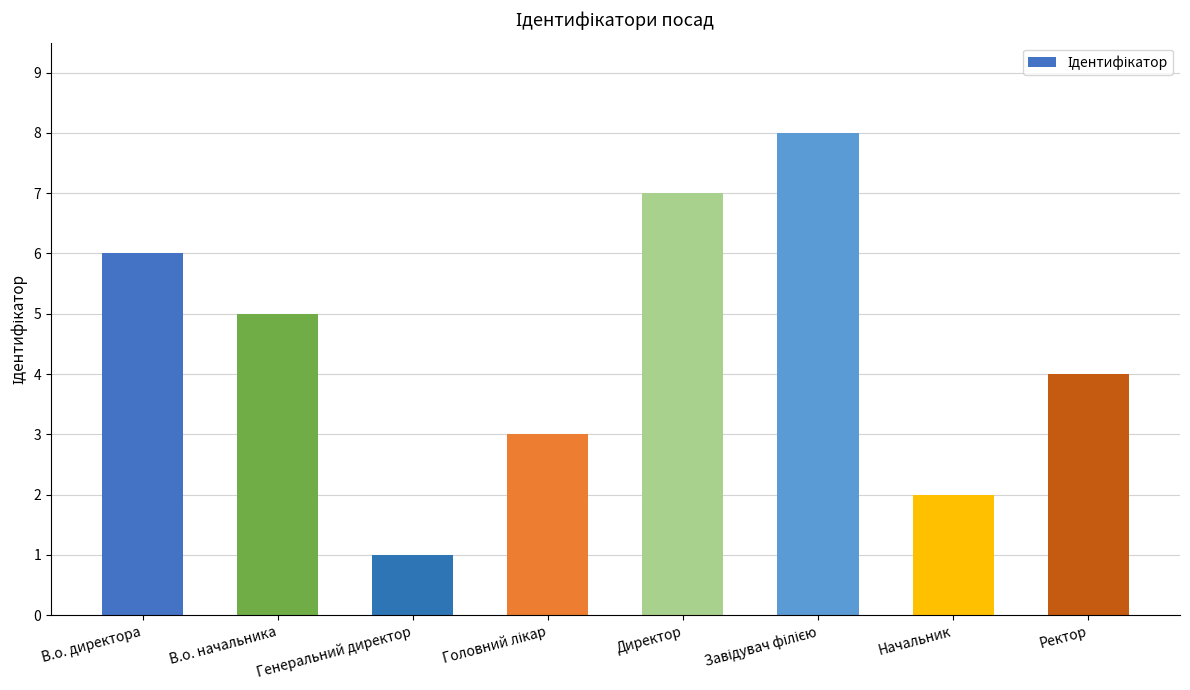

What is the value of the 3rd bar from the left?

1